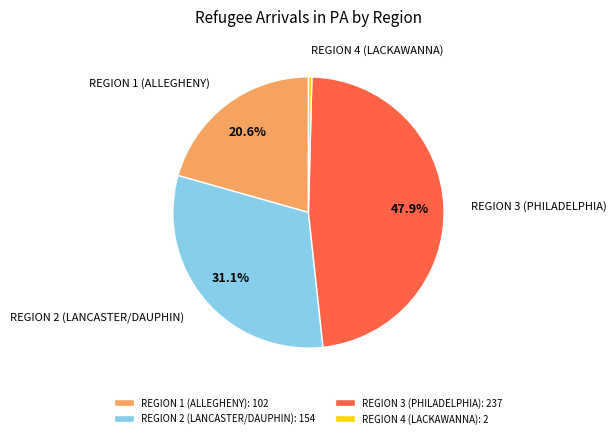

How many segments does this pie chart have?

4